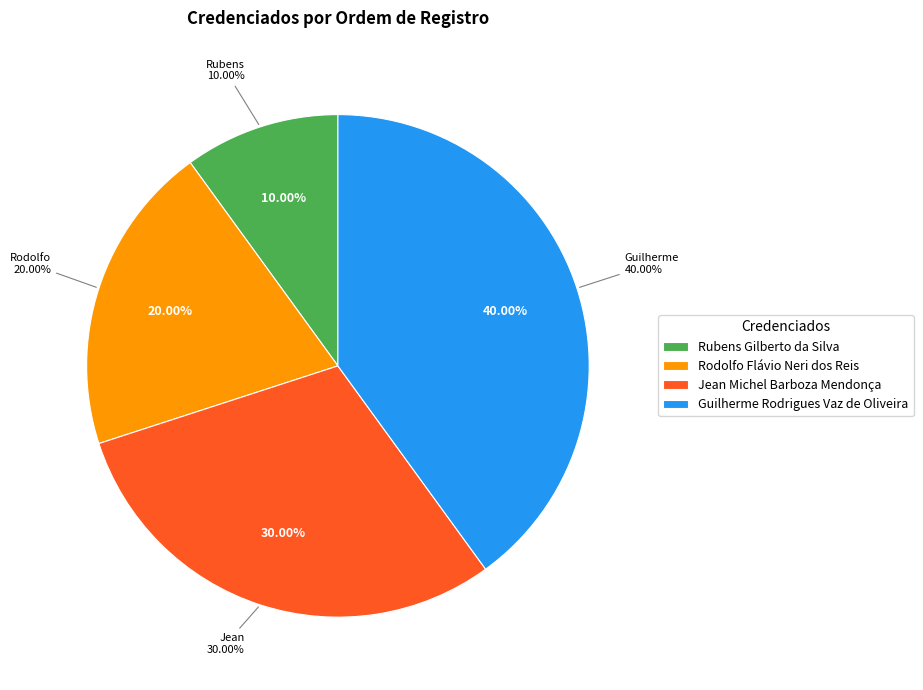

To the nearest percent, what portion does Rubens Gilberto da Silva represent?

10%